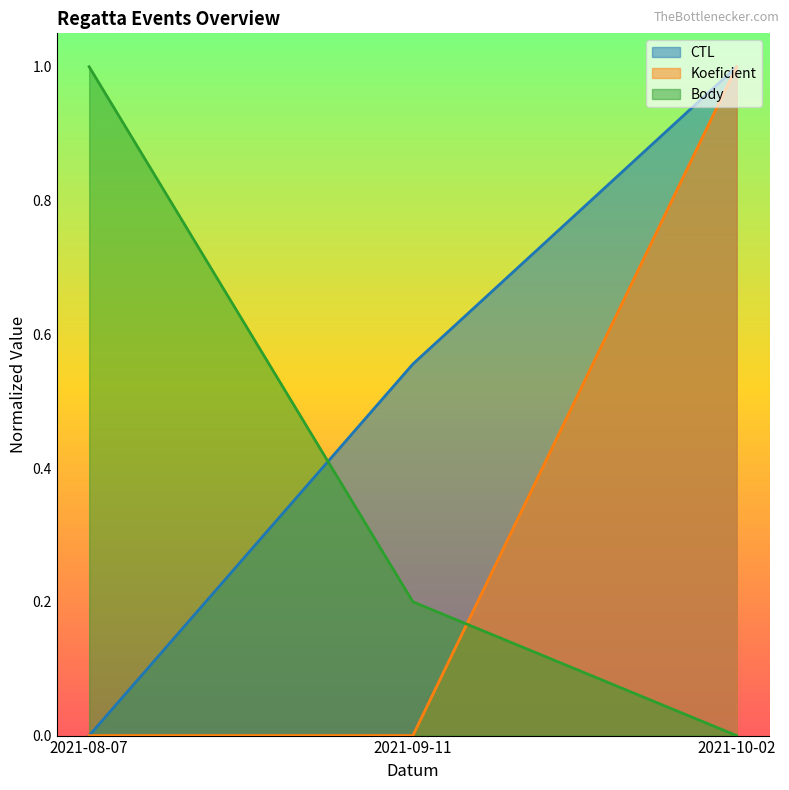

What is the approximate value of CTL at 2021-10-02?

1.0